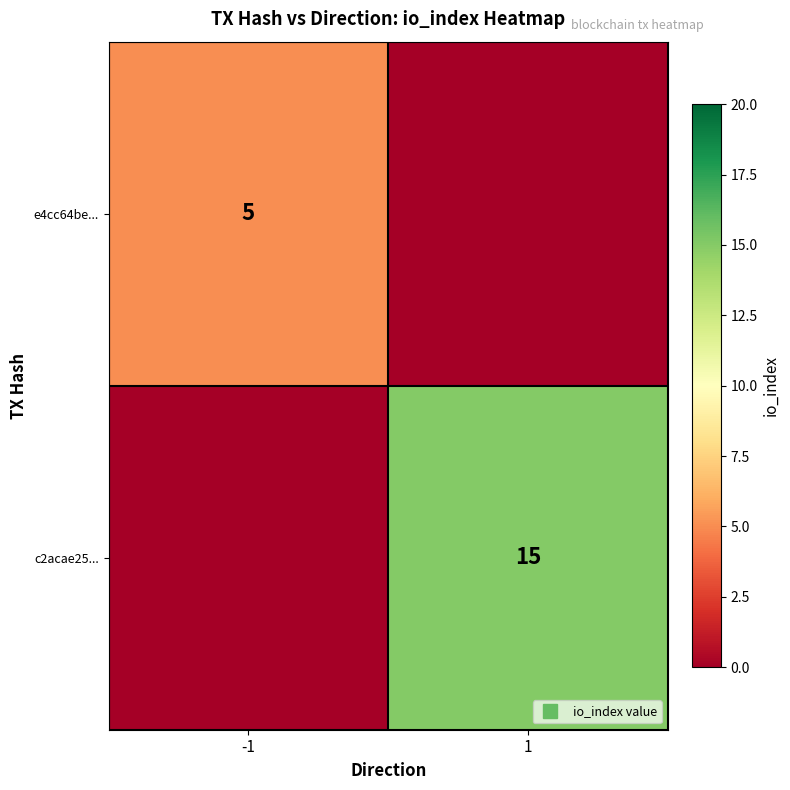

Which series changed the most between -1 and 1?

c2acae25...